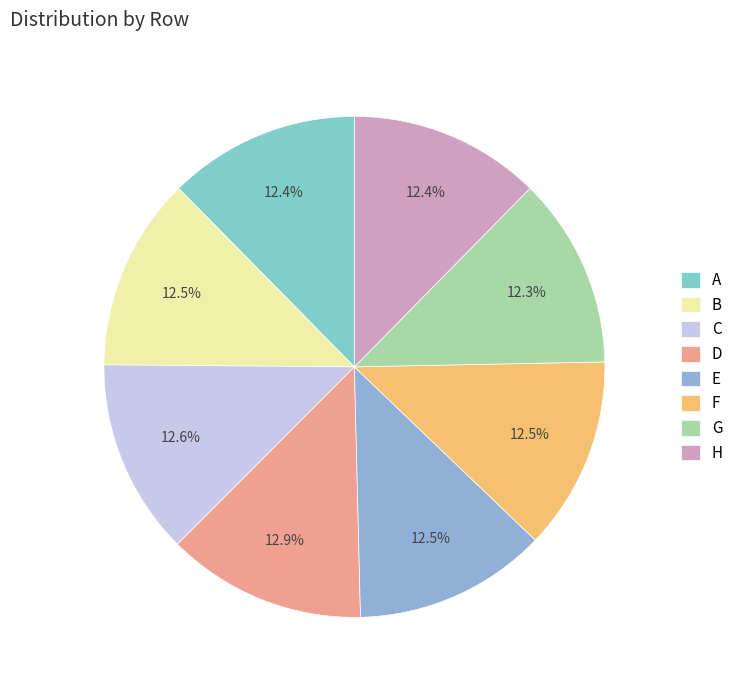

Does G account for over 50% of the chart?

No